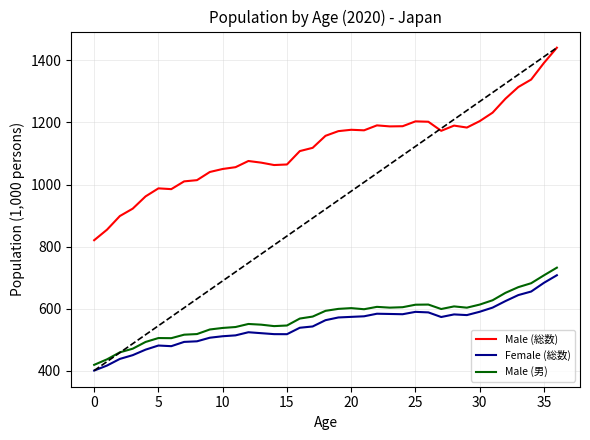

True or false: Male (総数) and Male (男) intersect in this chart.

False